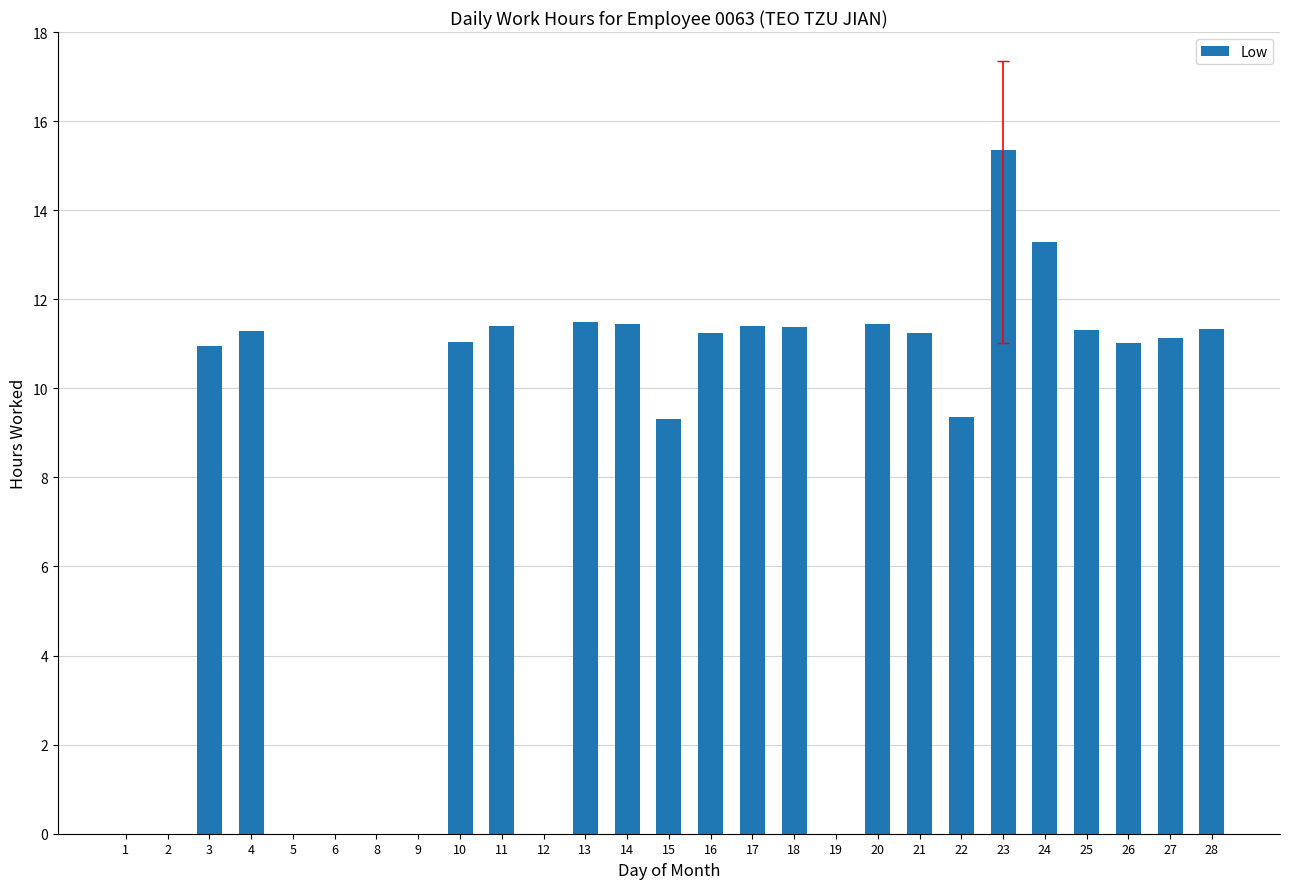

What is the average value?

8.0